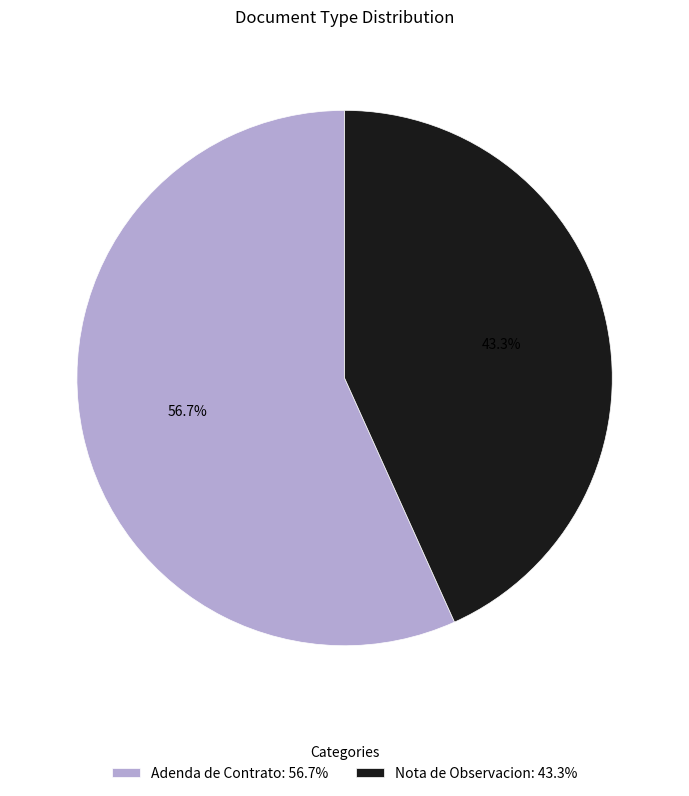

Do Adenda de Contrato: 56.7% and Nota de Observacion: 43.3% together represent more than half of the pie?

Yes